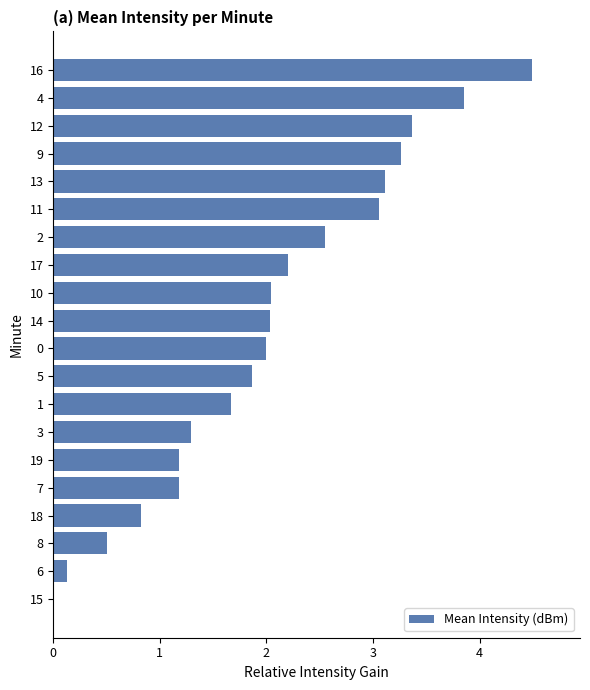

What value does the data have at 17?

2.2